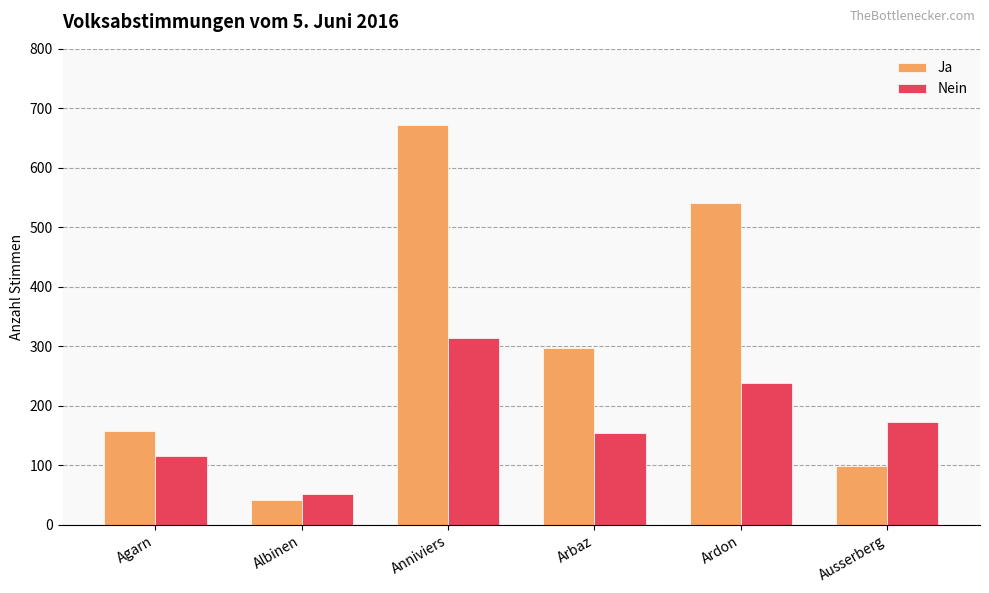

How many bars are there in total?

12